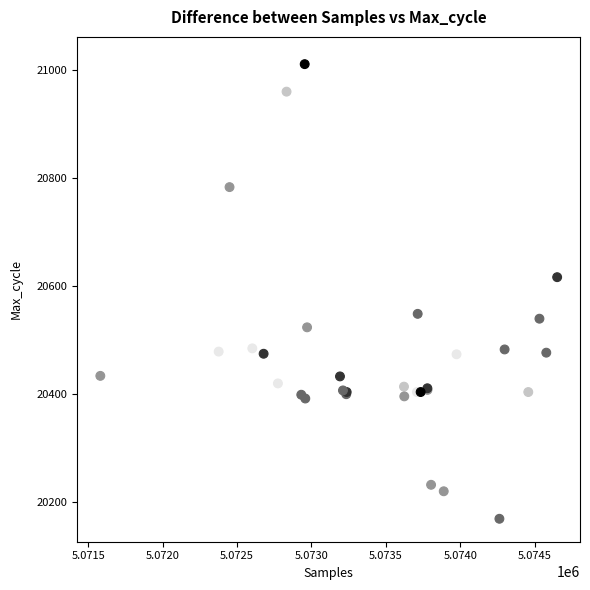

What Y value in the scatter plot is closest to 20593?

20616